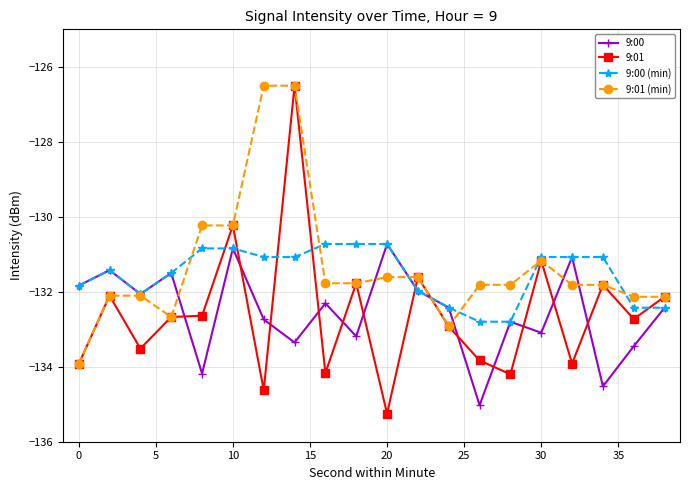

What is the difference between the maximum and minimum values in the 9:00 (min) series?

2.1